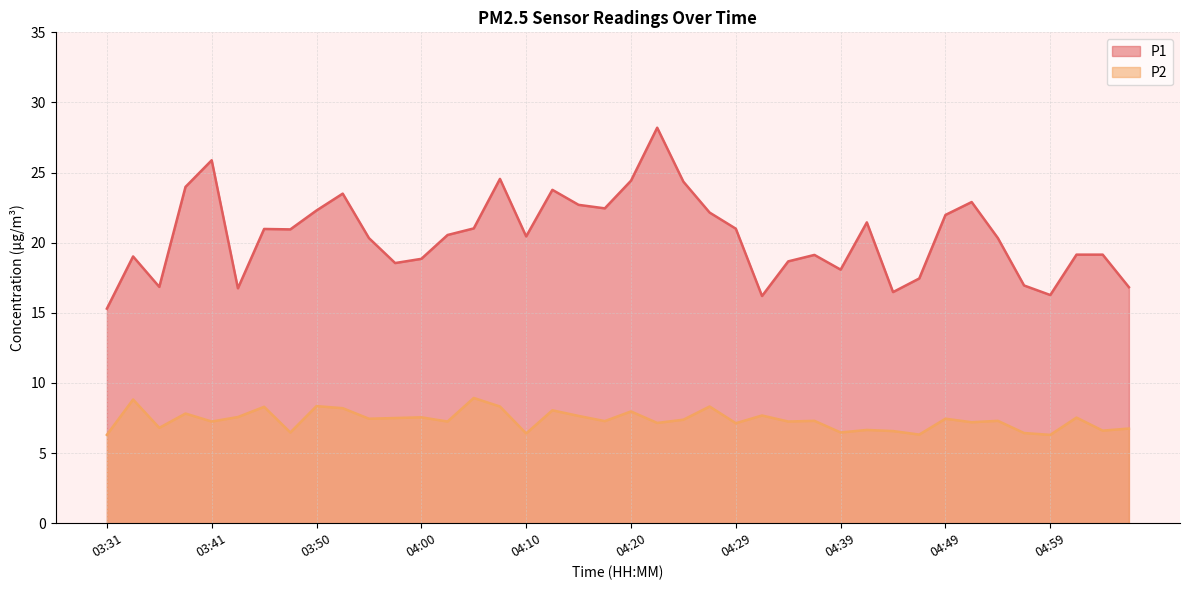

True or false: P1 has a value of 24.0 at 03:38.

True